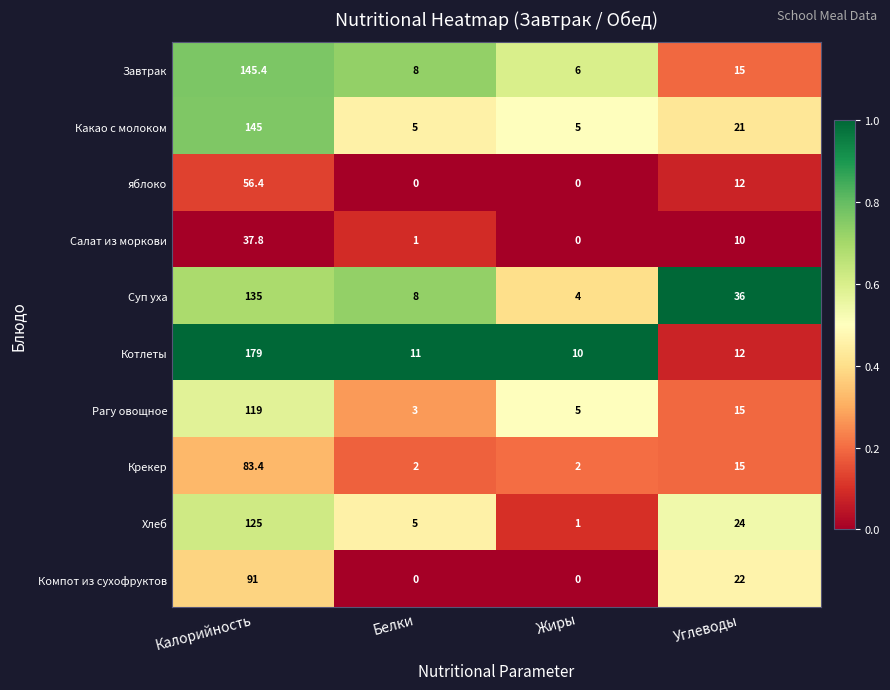

Rank the series by their maximum value, from highest to lowest.

Котлеты, Завтрак, Какао с молоком, Суп уха, Хлеб, Рагу овощное, Компот из сухофруктов, Крекер, яблоко, Салат из моркови